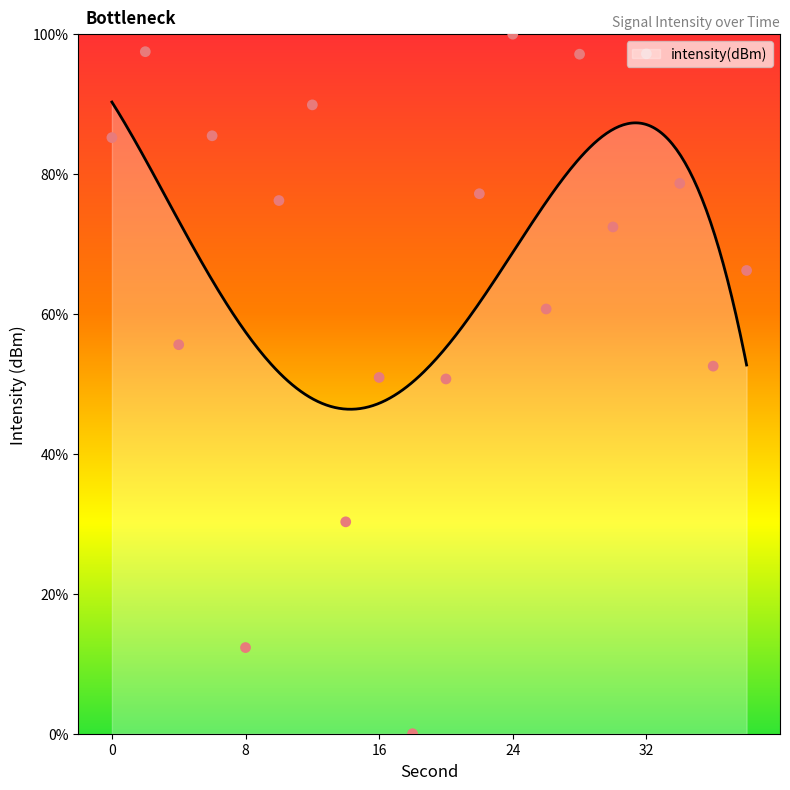

Between 4 and 28, which is larger?

28